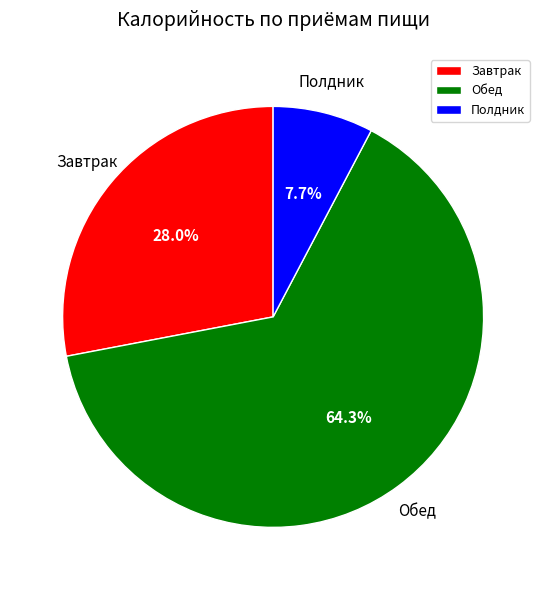

Which slice is the largest?

Обед